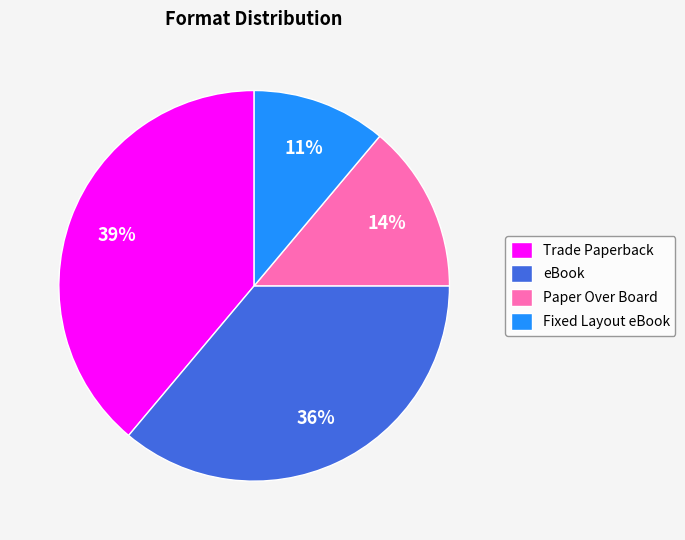

Does any single category account for the majority?

No